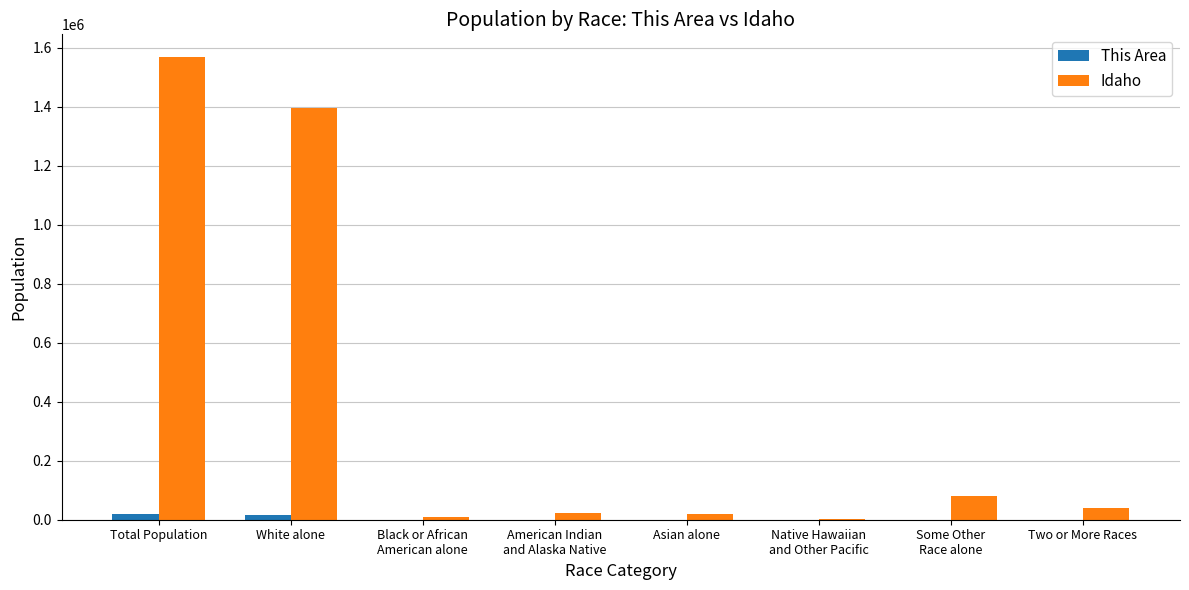

What is the difference between the Idaho values at Black or African
American alone and White alone?

1386677